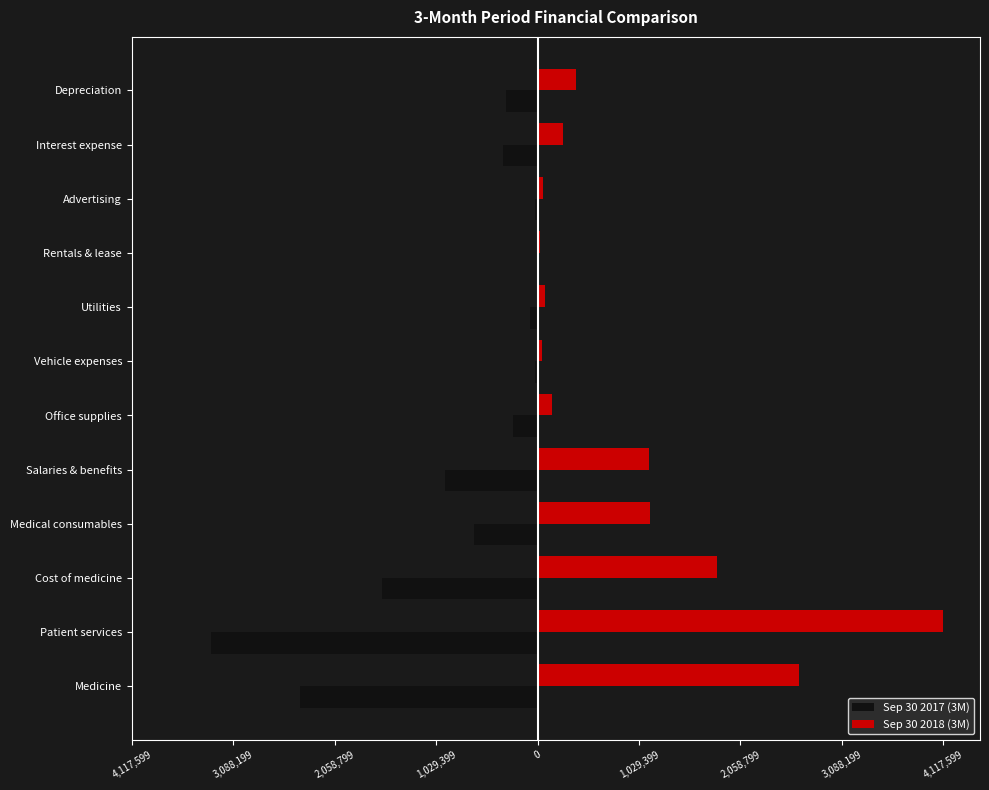

Which series has the largest range (max minus min)?

Sep 30 2018 (3M)